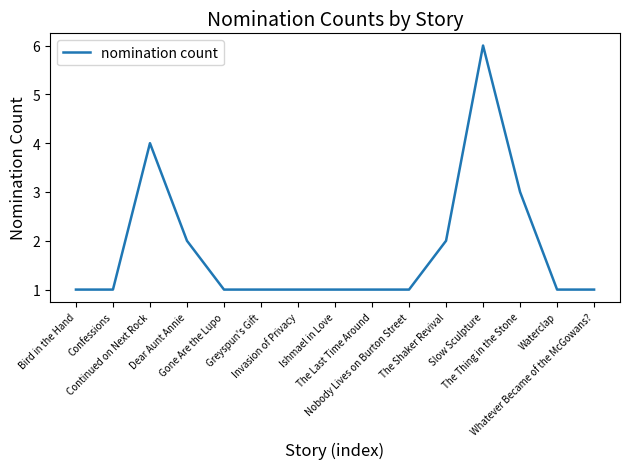

What is the smallest value displayed?

1